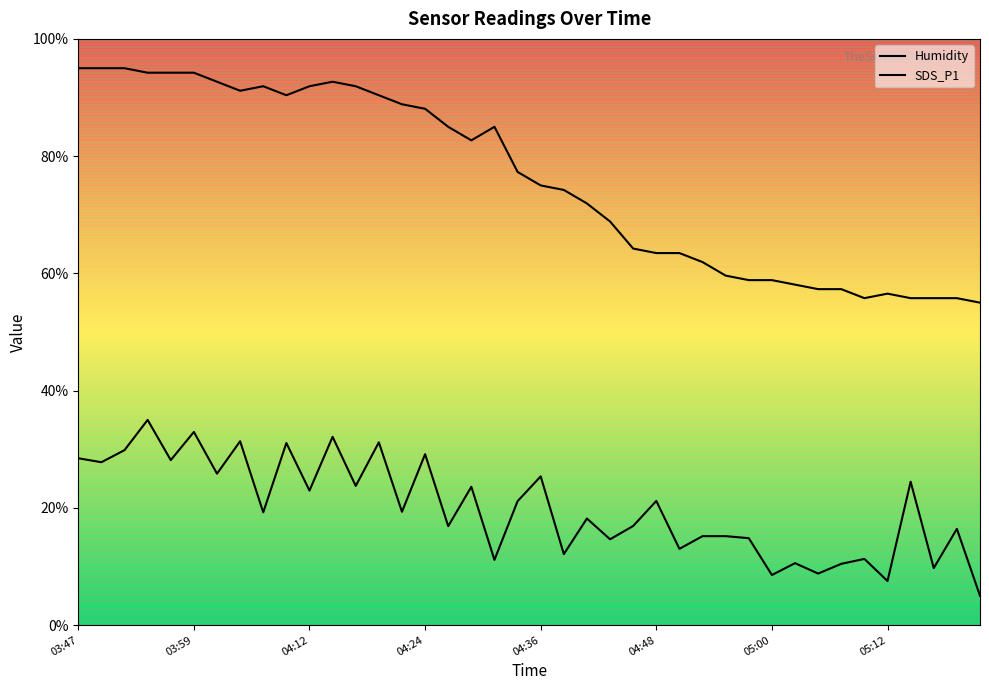

Reading left to right, what are all the values shown in this chart?

Humidity: 03:47=95.0	03:50=95.0	03:52=95.0	03:55=94.2	03:57=94.2	03:59=94.2	04:02=92.7	04:04=91.2	04:07=91.9	04:09=90.4	04:12=91.9	04:14=92.7	04:17=91.9	04:19=90.4	04:21=88.8	04:24=88.1	04:26=85.0	04:29=82.7	04:31=85.0	04:34=77.3	04:36=75.0	04:38=74.2	04:41=71.9	04:43=68.8	04:46=64.2	04:48=63.5	04:51=63.5	04:53=61.9	04:55=59.6	04:58=58.8	05:00=58.8	05:03=58.1	05:05=57.3	05:08=57.3	05:10=55.8	05:12=56.5	05:15=55.8	05:17=55.8	05:20=55.8	05:22=55.0
SDS_P1: 03:47=28.5	03:50=27.8	03:52=29.8	03:55=35.0	03:57=28.1	03:59=32.9	04:02=25.8	04:04=31.4	04:07=19.2	04:09=31.1	04:12=22.9	04:14=32.1	04:17=23.7	04:19=31.2	04:21=19.3	04:24=29.2	04:26=16.9	04:29=23.6	04:31=11.1	04:34=21.1	04:36=25.4	04:38=12.1	04:41=18.2	04:43=14.6	04:46=16.9	04:48=21.2	04:51=13.0	04:53=15.2	04:55=15.2	04:58=14.8	05:00=8.5	05:03=10.6	05:05=8.8	05:08=10.4	05:10=11.3	05:12=7.5	05:15=24.5	05:17=9.7	05:20=16.4	05:22=5.0